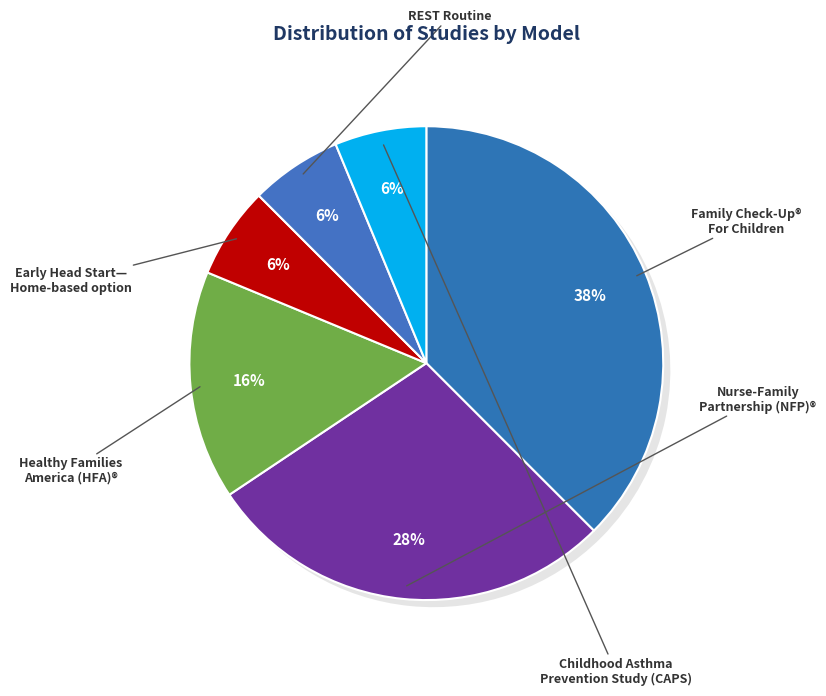

Which slice is the smallest?

Early Head Start—Home-based option